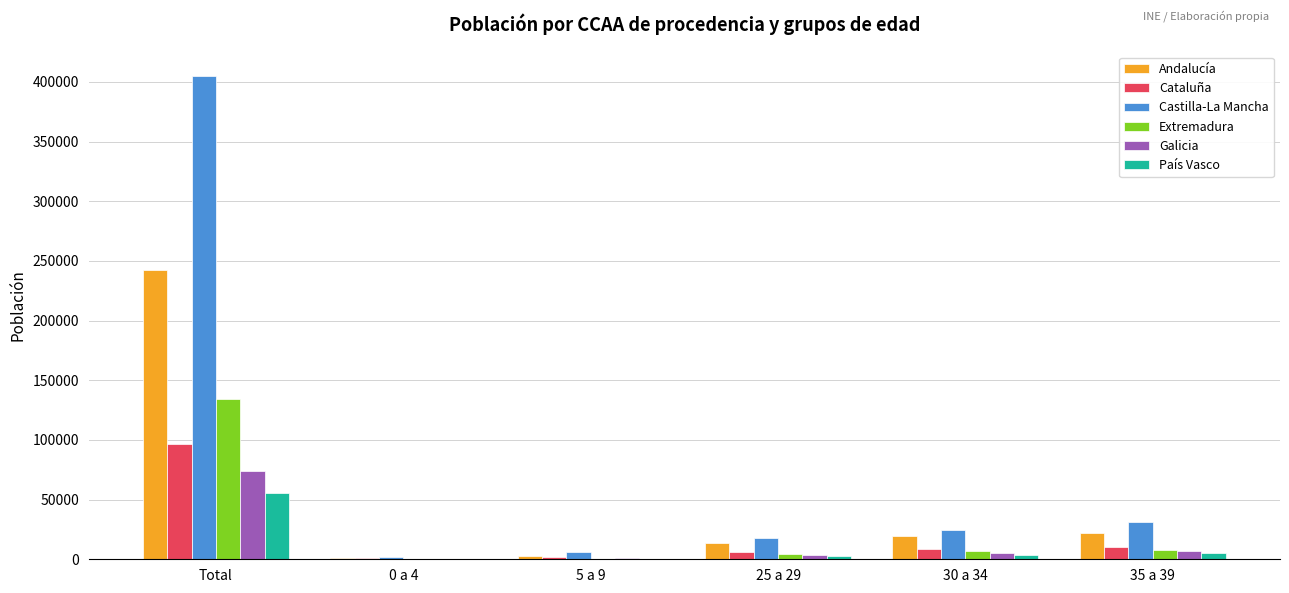

What is the maximum value shown in the chart?

405144